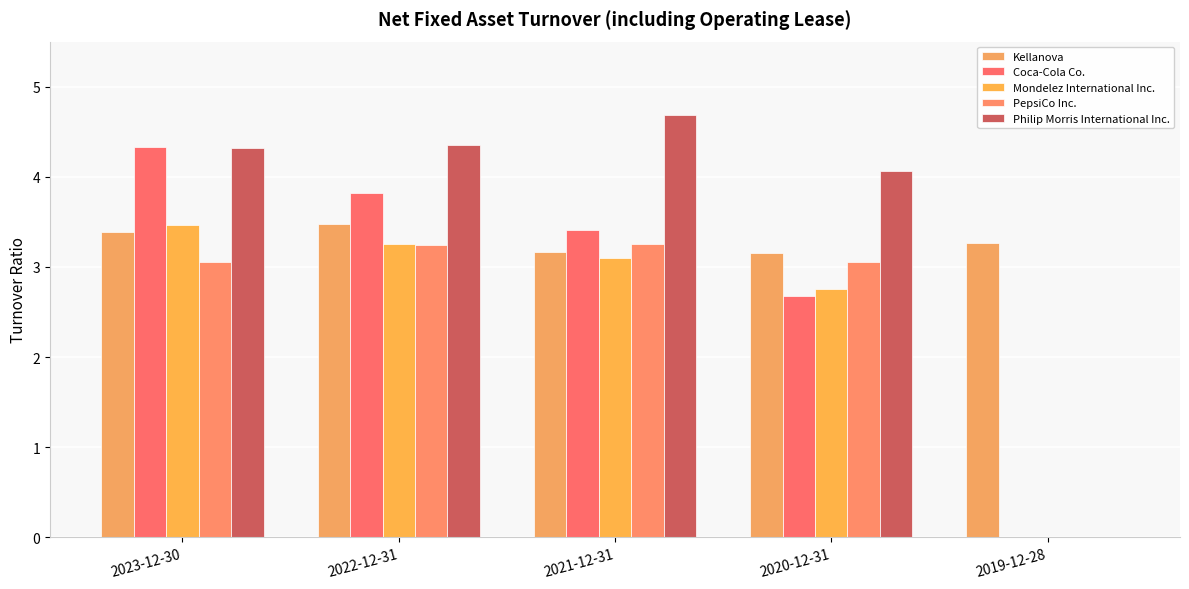

What is the difference between the Kellanova values at 2021-12-31 and 2019-12-28?

0.1